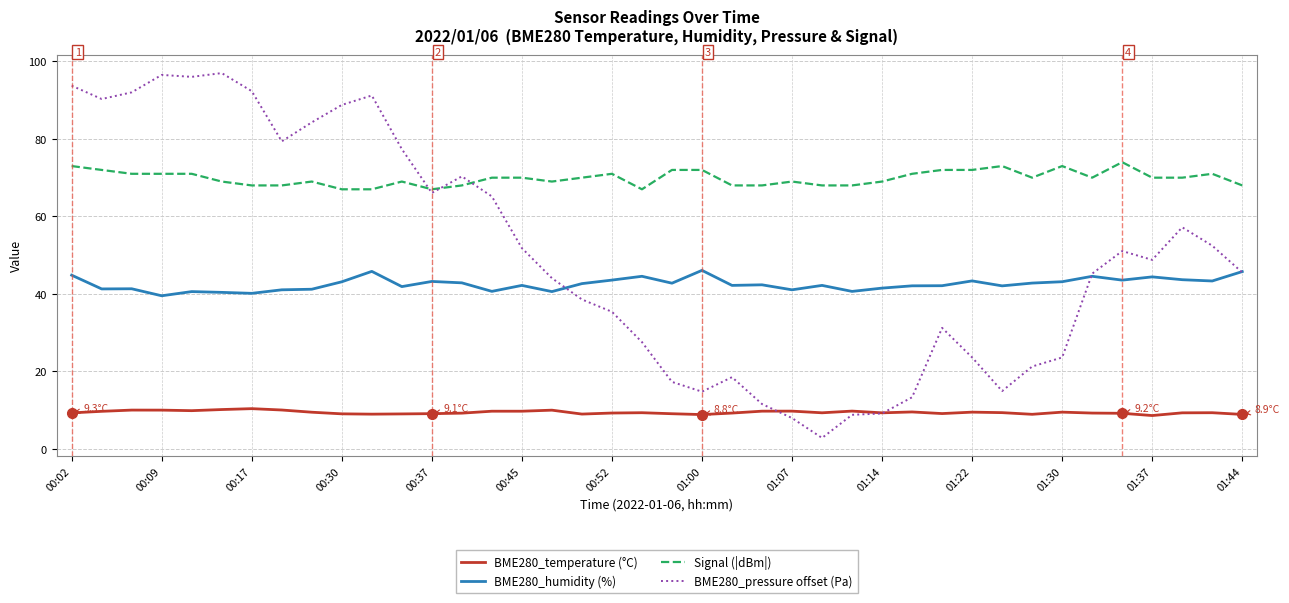

Which series has the widest spread of values?

BME280_pressure offset (Pa)